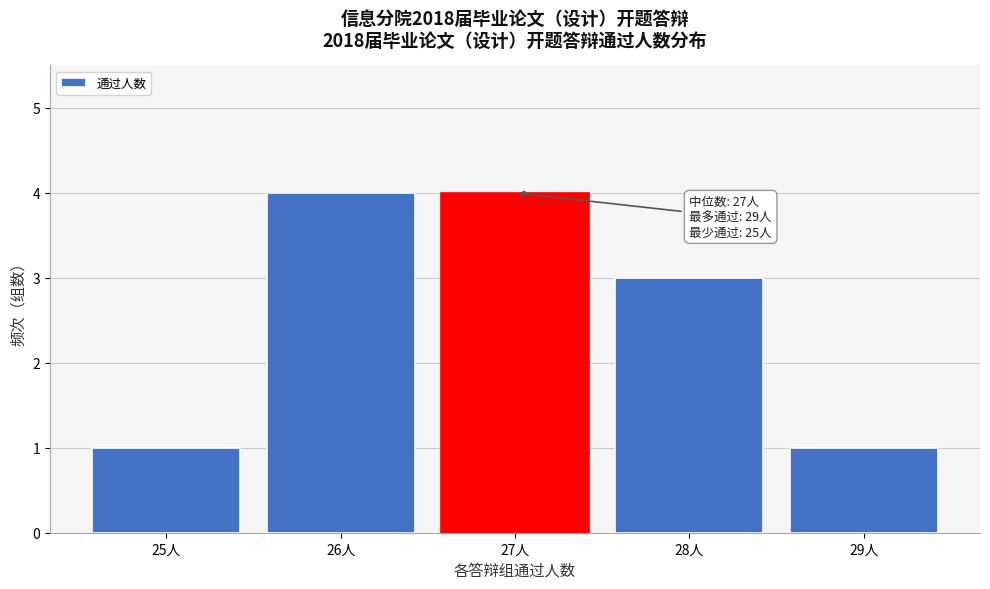

Reading left to right, what are all the values shown in this chart?

25人=1	26人=4	27人=4	28人=3	29人=1